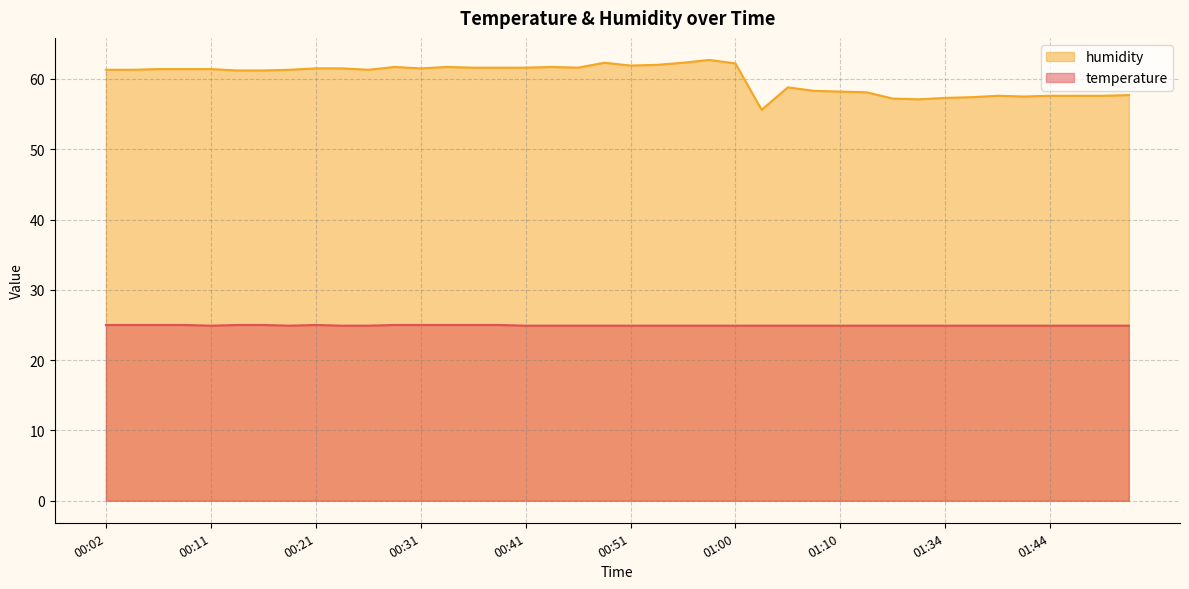

What is the greatest value displayed?

62.7